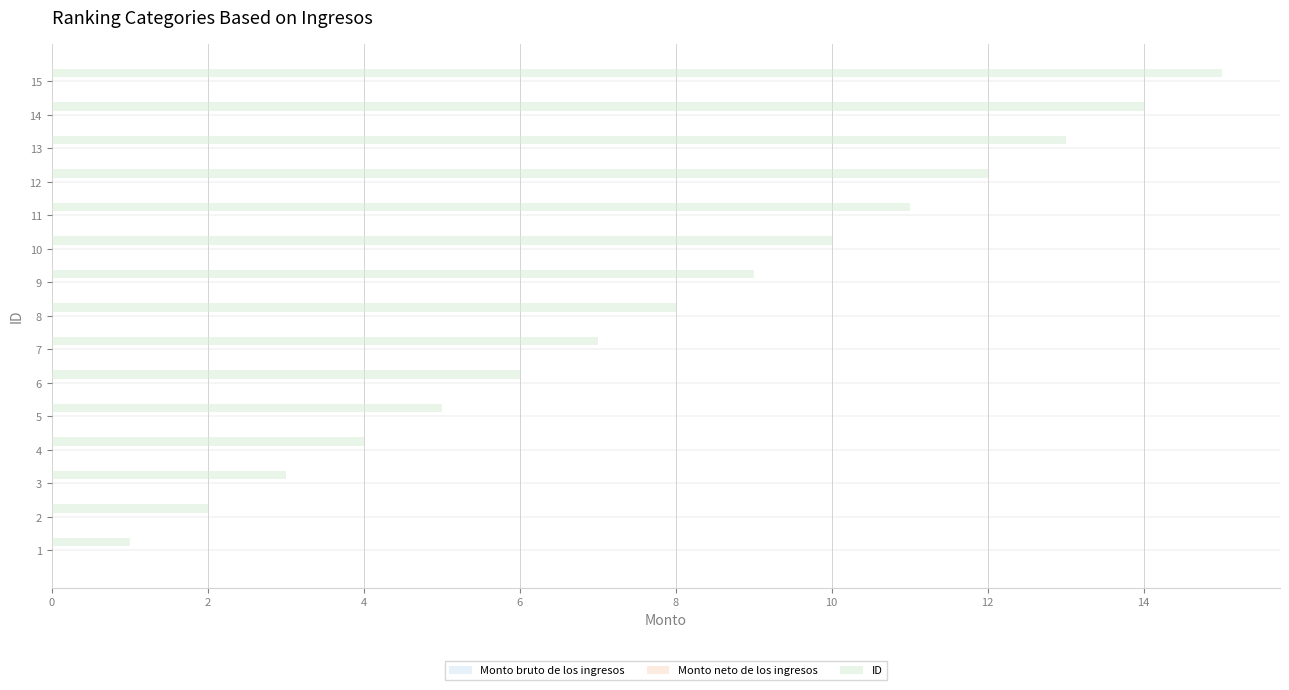

Between 12 and 8, which is larger?

12